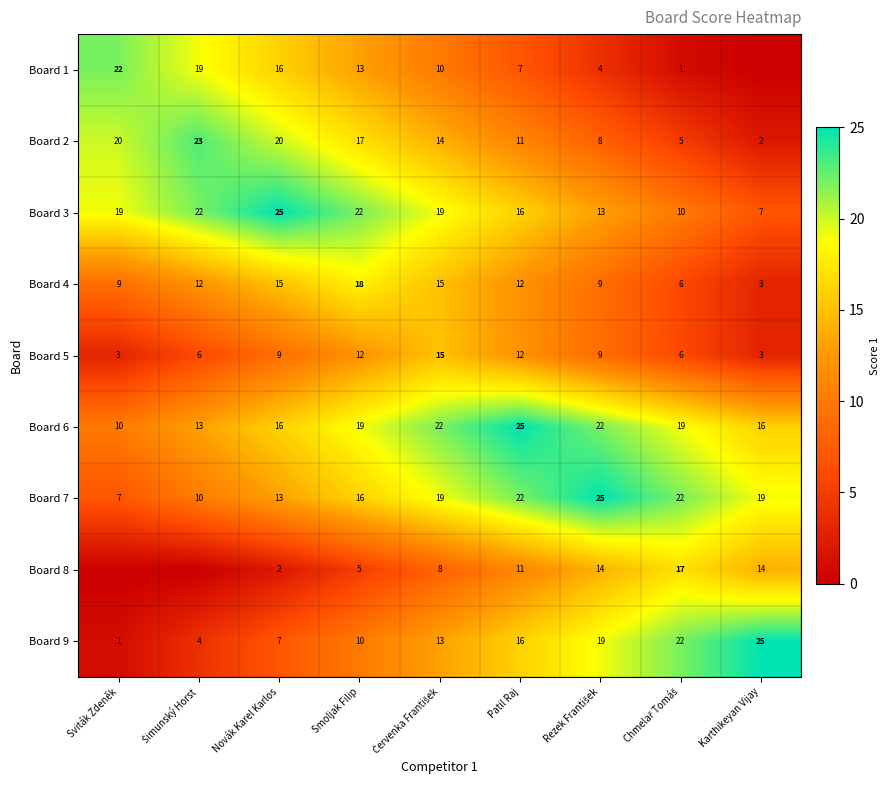

Where is Board 7 nearest to the value 16?

Smoljak Filip